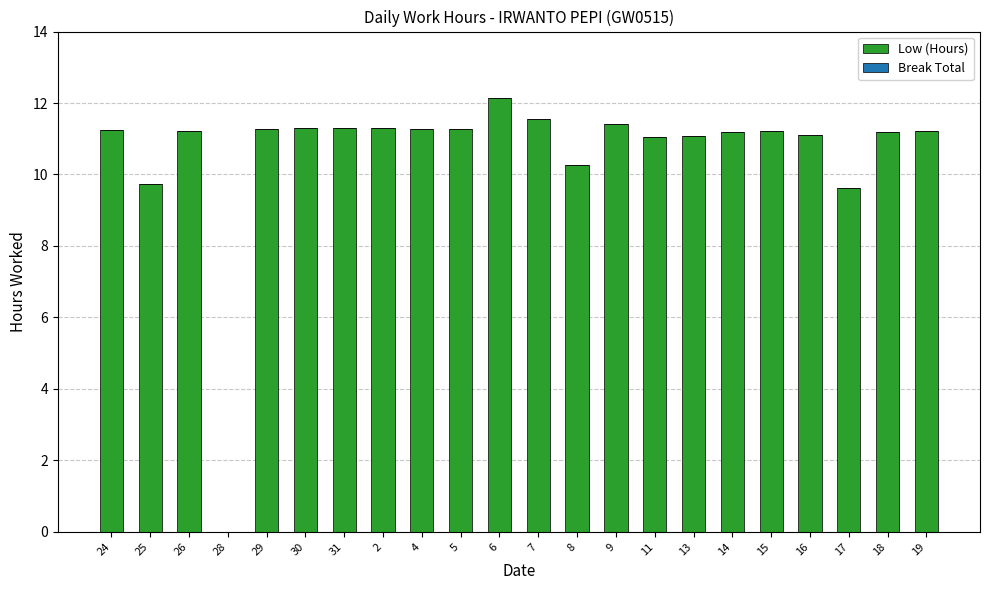

Count the number of categories in the chart.

22